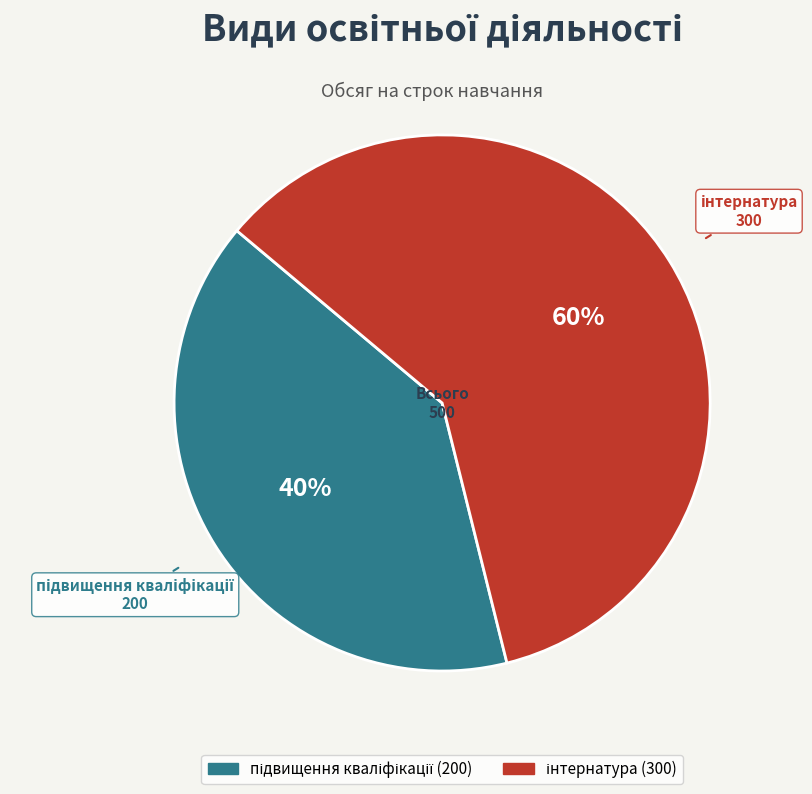

To the nearest percent, what is the difference between the largest and smallest slice percentages?

20%